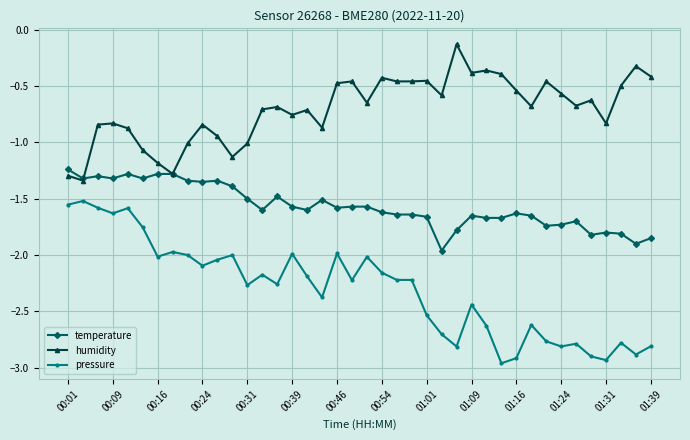

What is the value of the humidity point at the 27th from the left?

-0.1